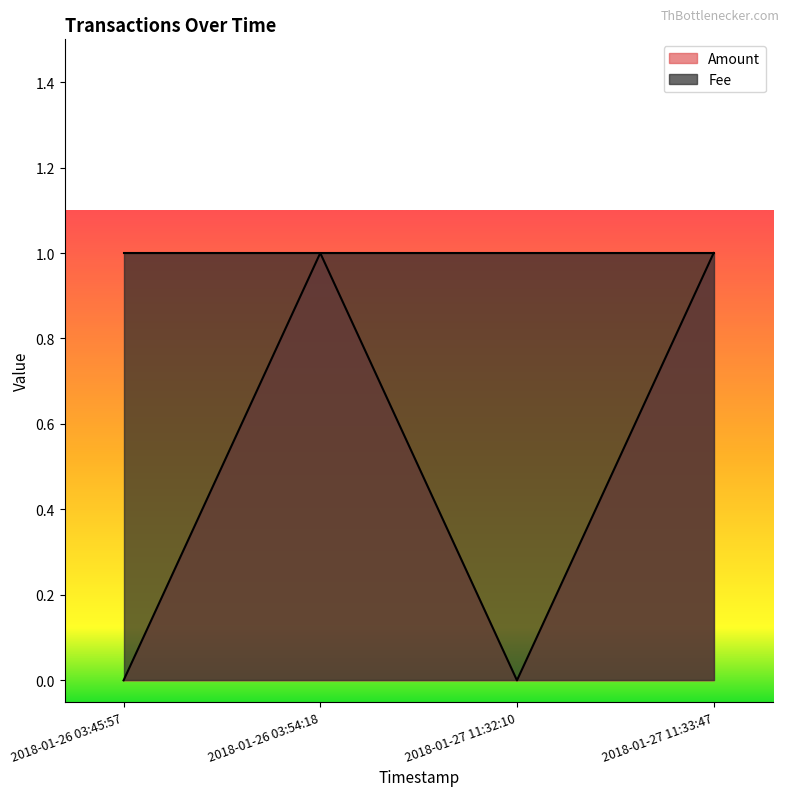

Where is the first local minimum?

2018-01-27 11:32:10